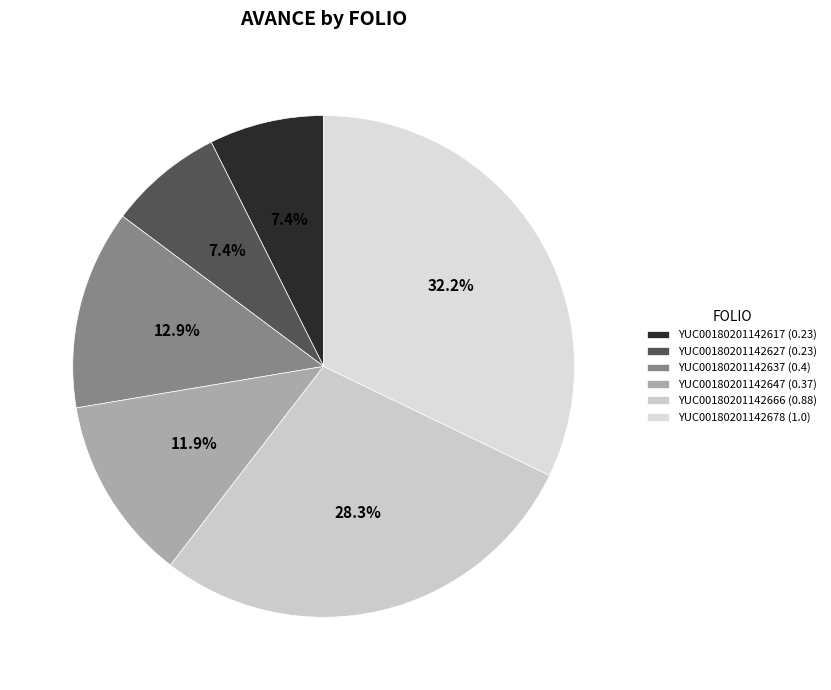

Does YUC00180201142617 represent more than half of the total?

No